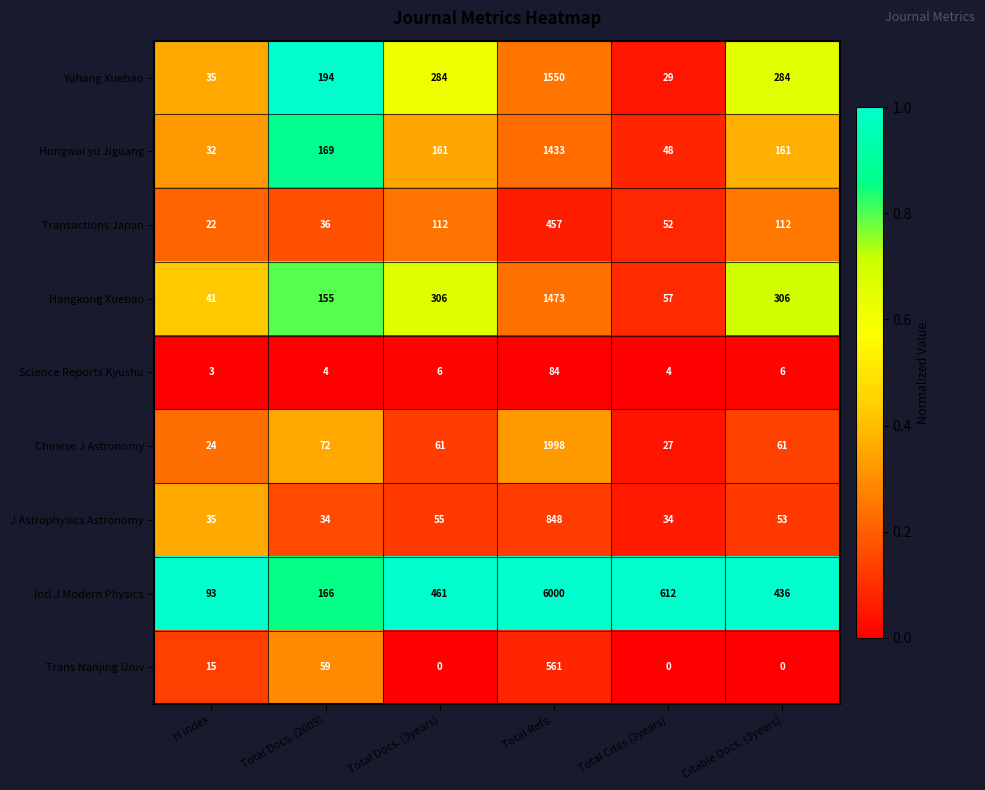

What is the total value across all series at H index?

300